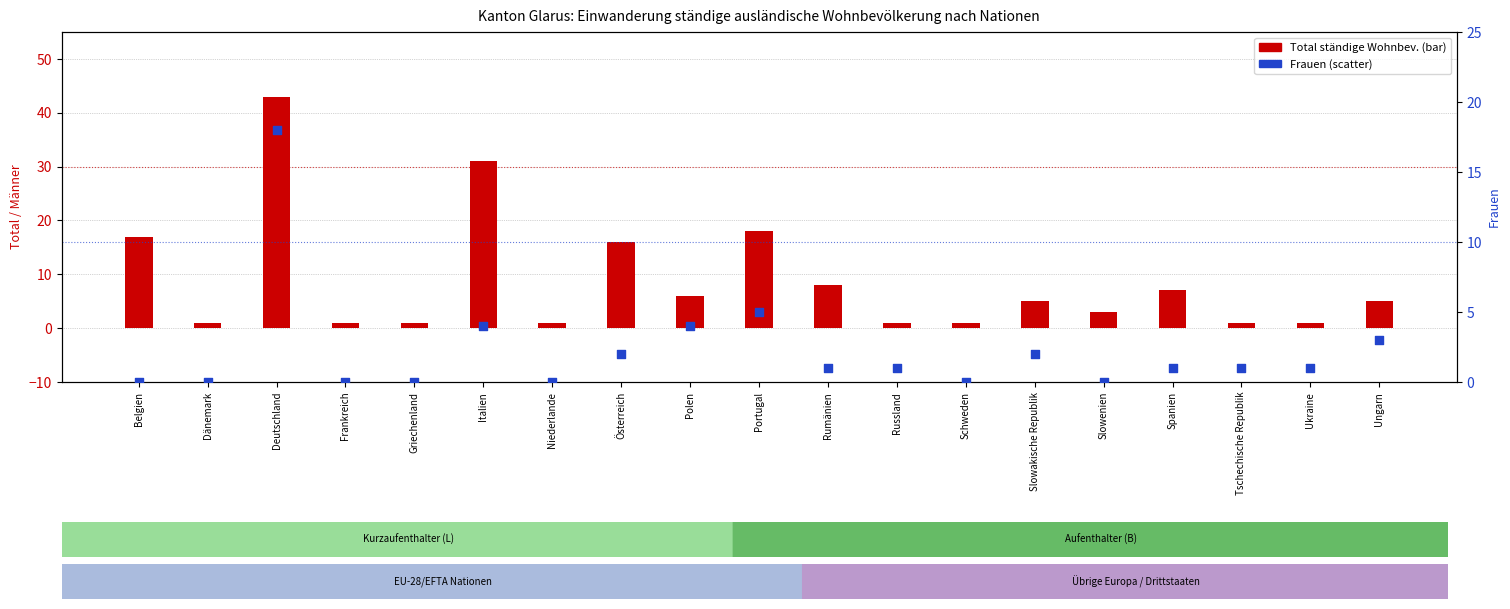

What are all the series names shown in the legend?

Total ständige Wohnbev., Frauen